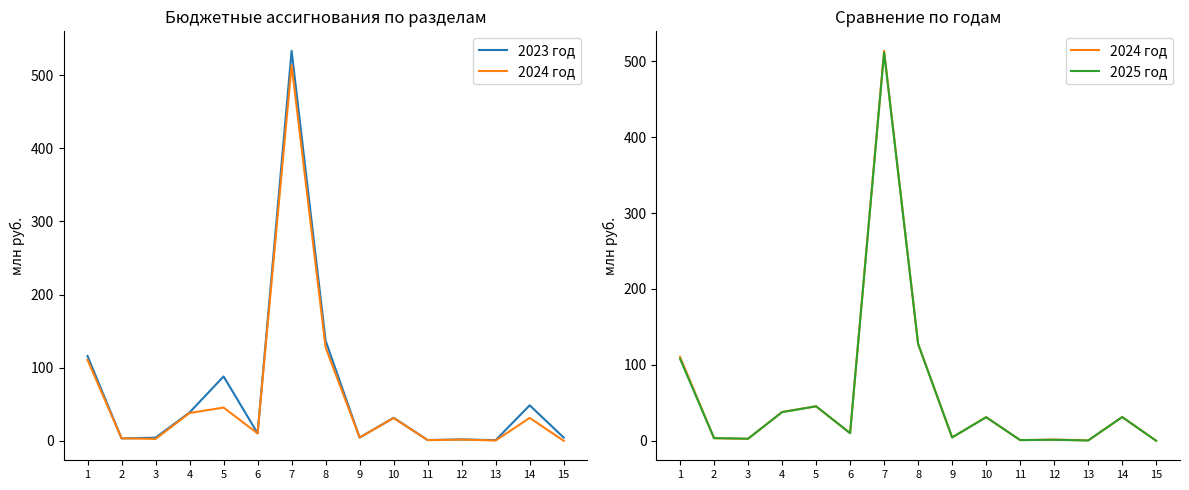

True or false: 2024 год has a value of 836.8 at 7.

False